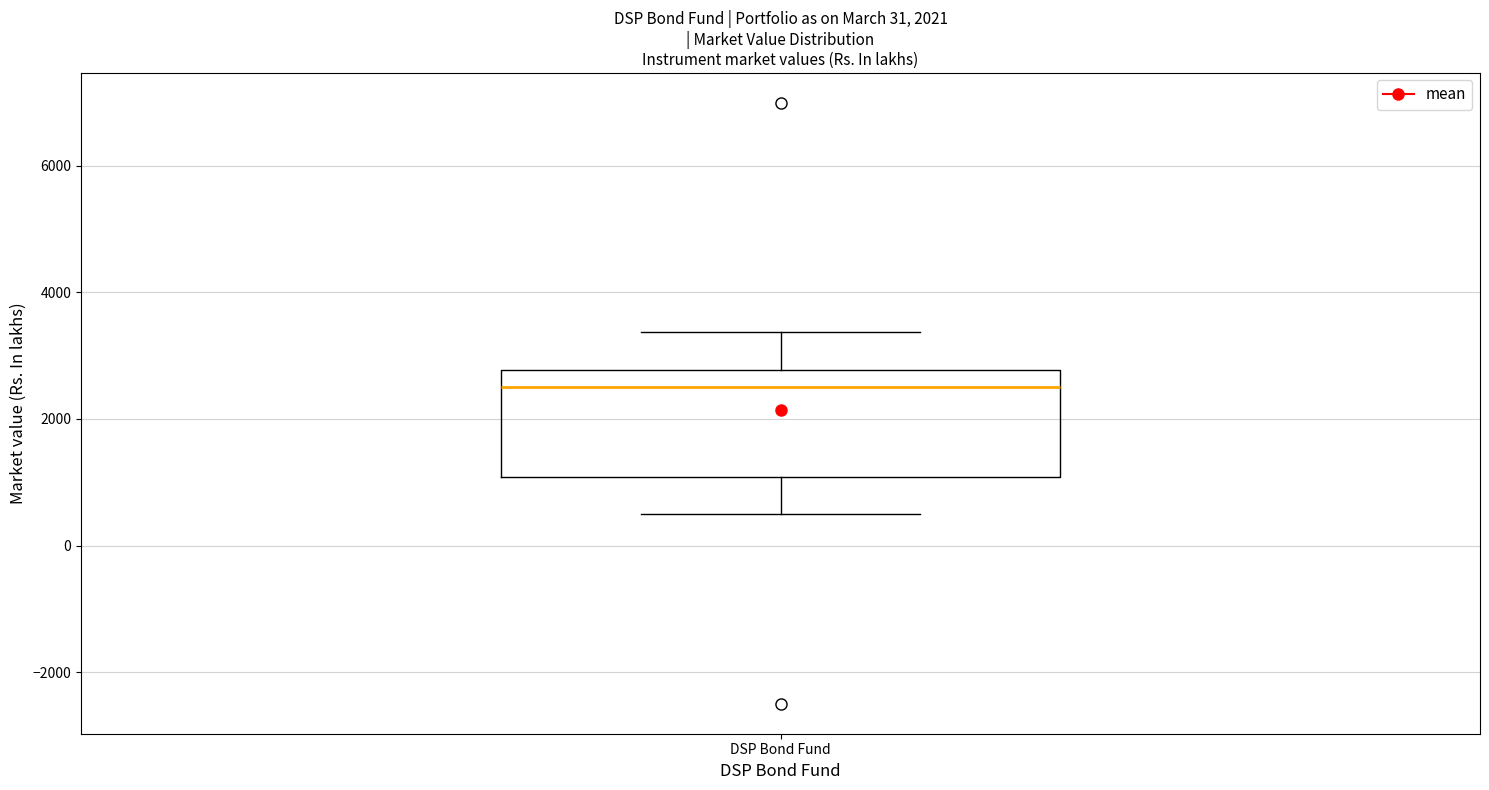

Read this box plot against the y-axis: the position of the median line, the range covered by the box, and the ends of both whiskers. The values are not printed on the chart, so give them approximately, as read against the axis.

median 2600, box 1000 to 2800, whiskers 400 to 3400